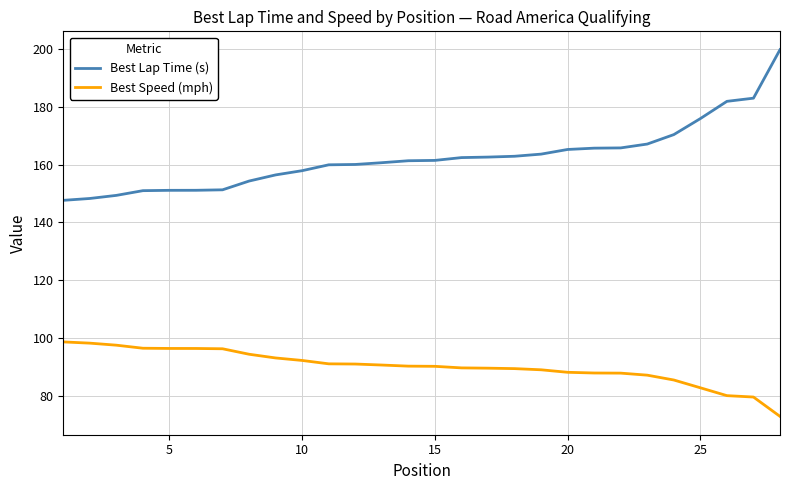

What is the maximum value shown in the chart?

199.7